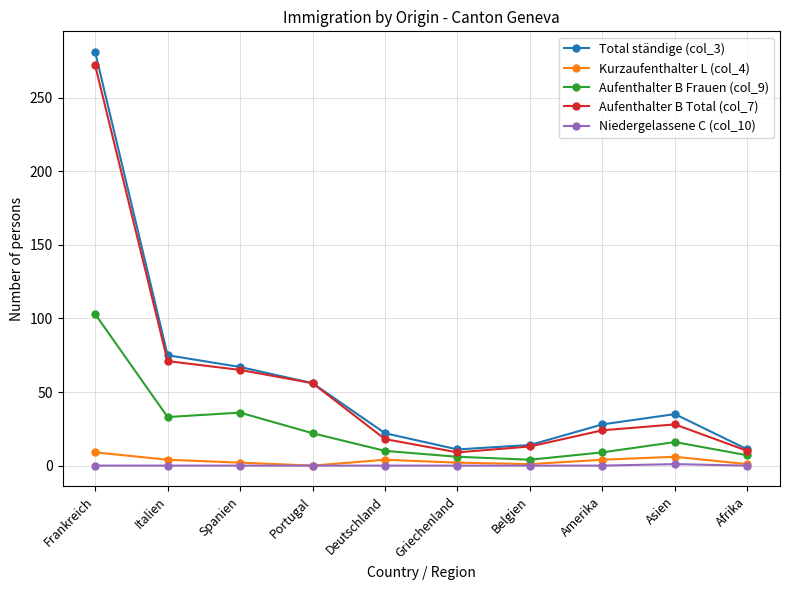

In Kurzaufenthalter L (col_4), how many points are higher than both neighbors (excluding endpoints)?

2